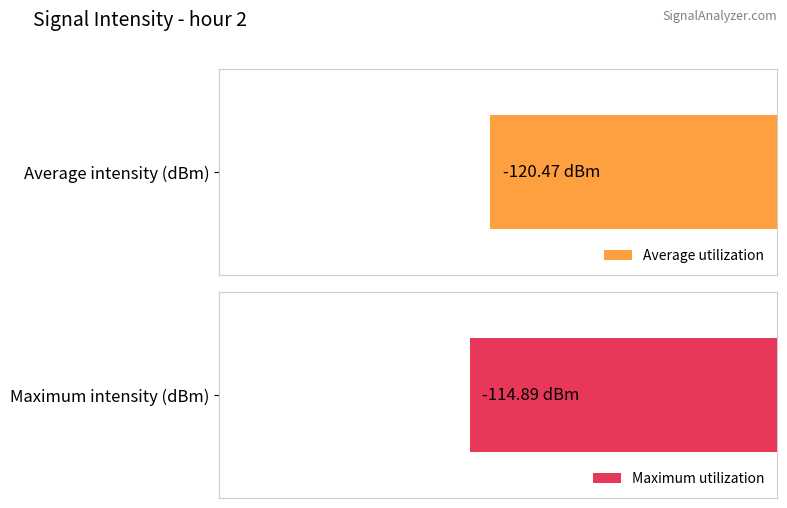

Is it true that Maximum utilization equals -69.4 at 26?

False